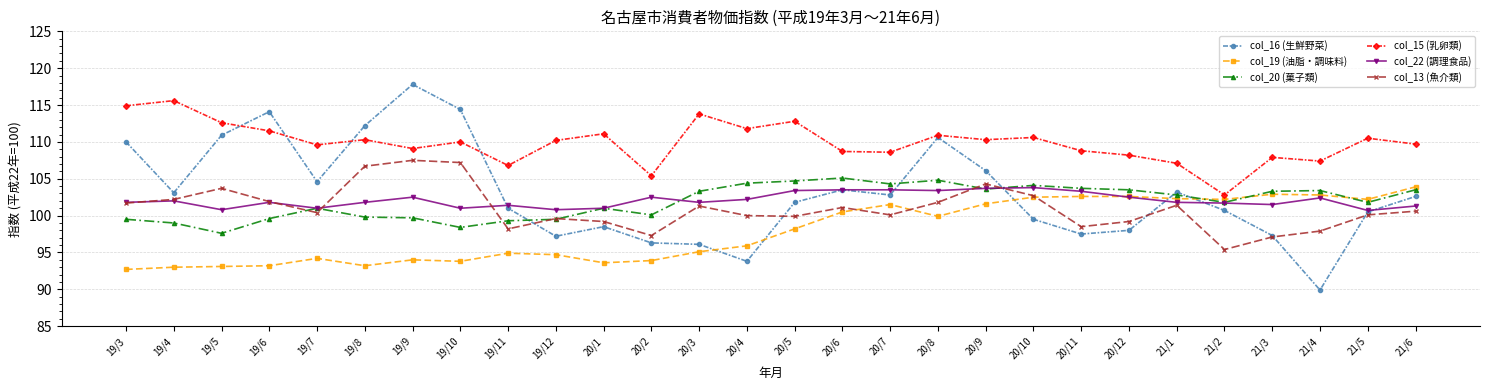

Which series has the largest total across all categories?

col_15 (乳卵類)